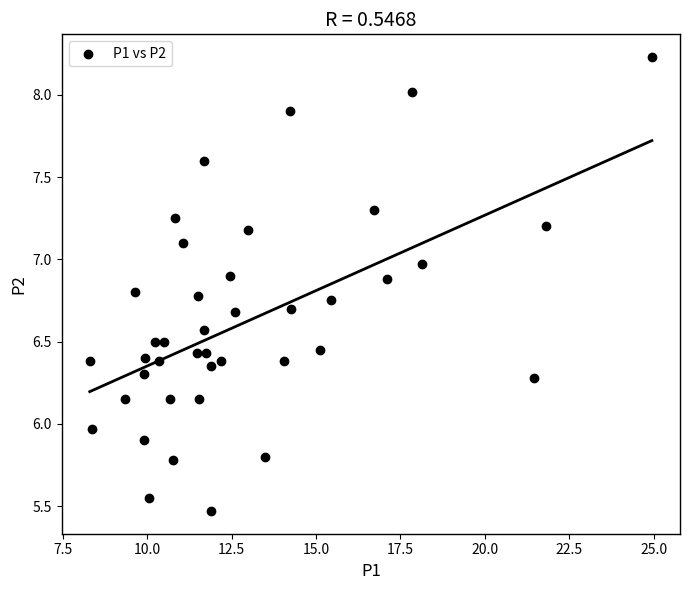

What is the range of Y values (max minus min)?

2.8